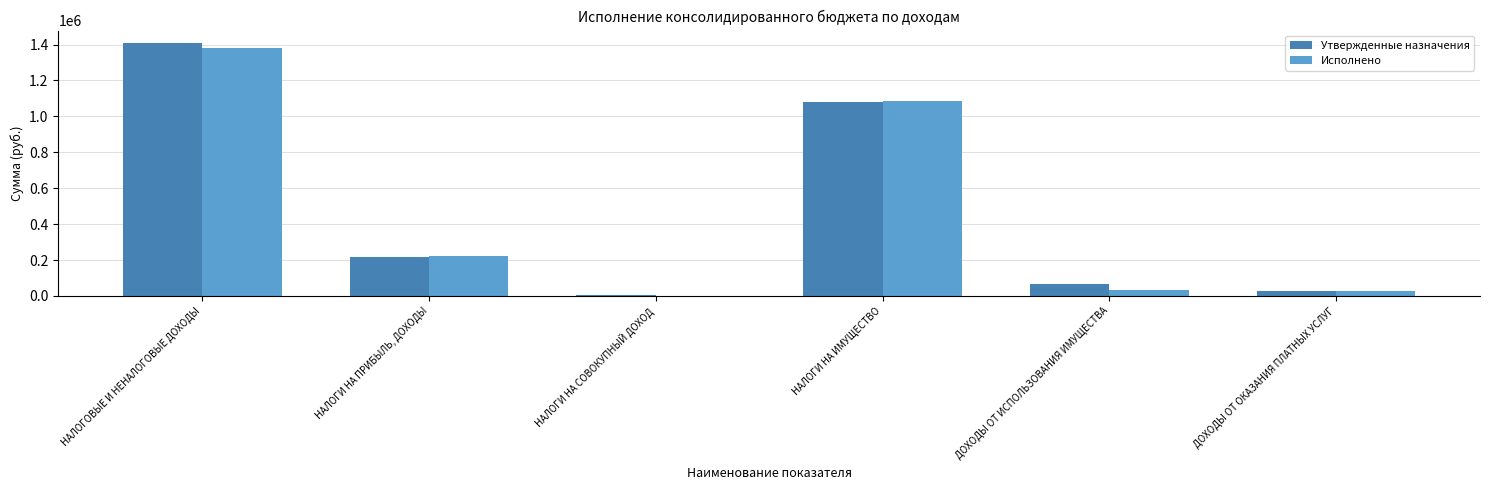

What is the maximum value shown in the chart?

1407839.0